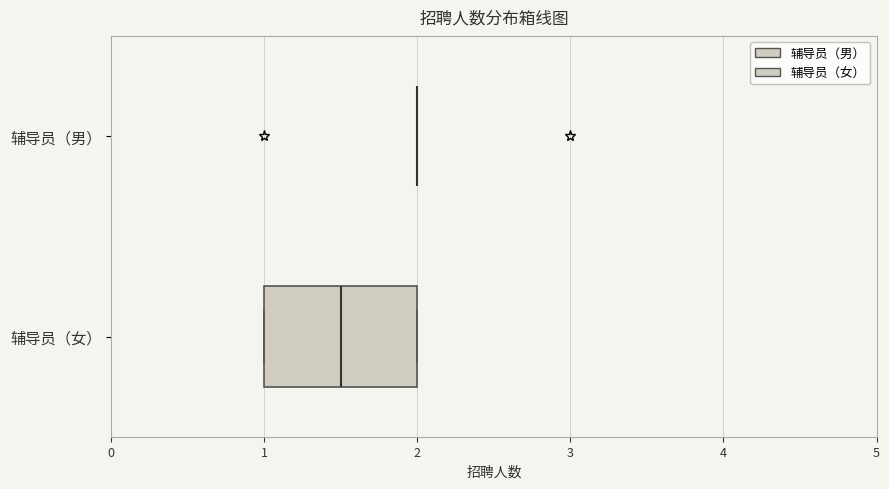

Comparing the boxes themselves (not the whiskers), which one is the widest?

辅导员（女）